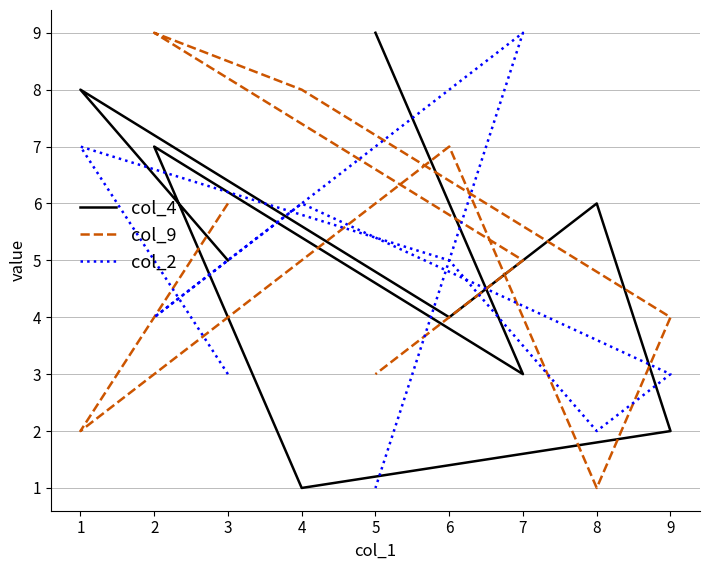

What is the lowest value of the col_9 series?

1